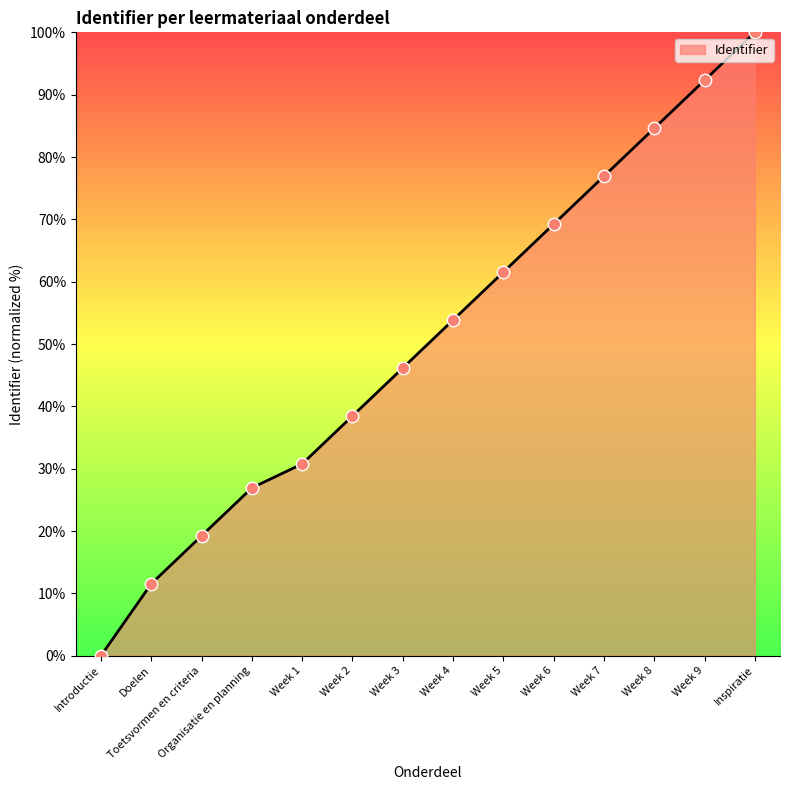

Which has a higher value, Week 1 or Week 9?

Week 9